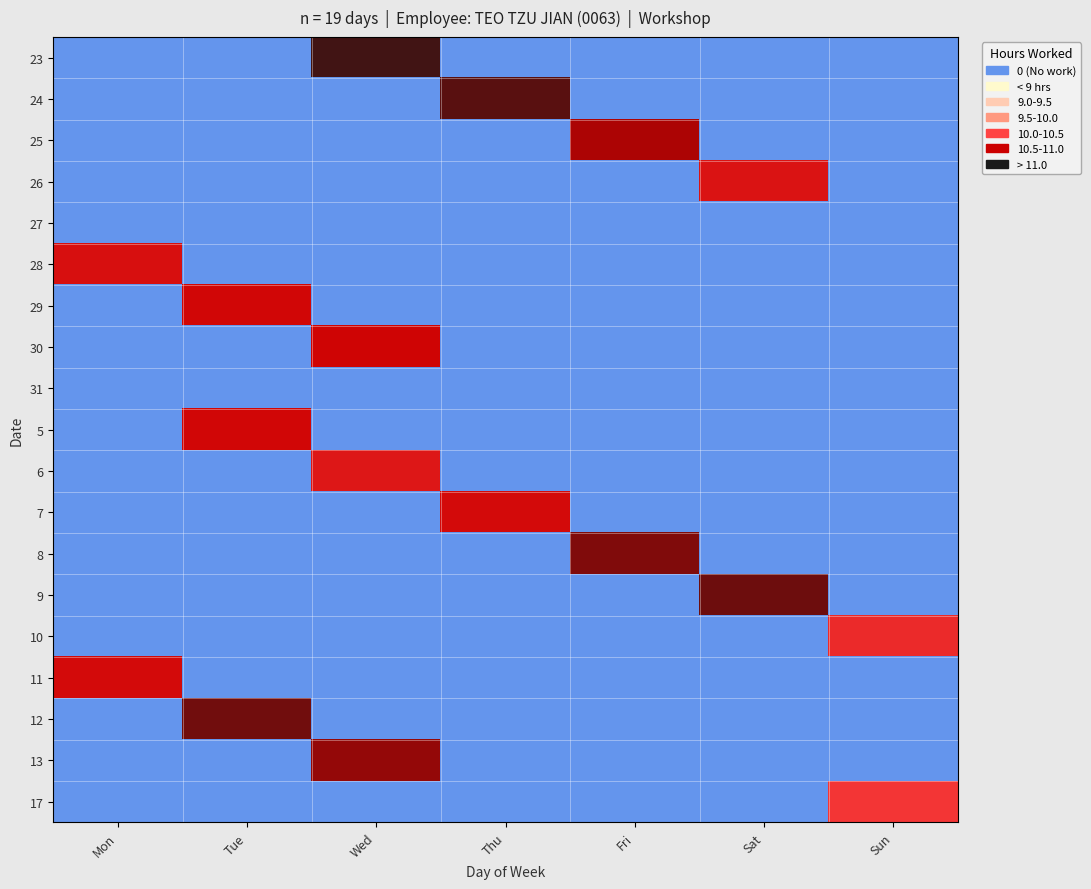

What is the difference between the highest and lowest values at Tue?

11.1